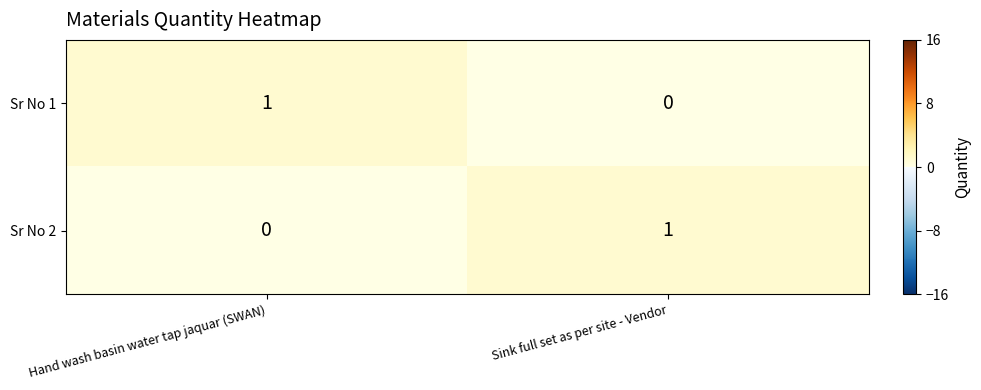

Is the value of Sr No 2 at Hand wash basin water tap jaquar (SWAN) greater than the value of Sr No 1 at Hand wash basin water tap jaquar (SWAN)?

No